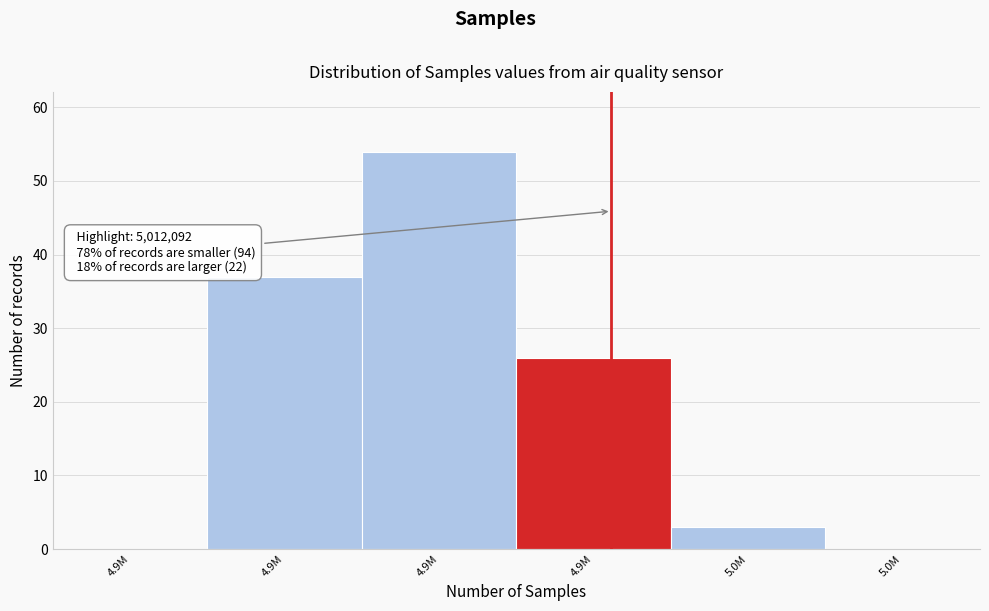

How many categories are shown in the chart?

6